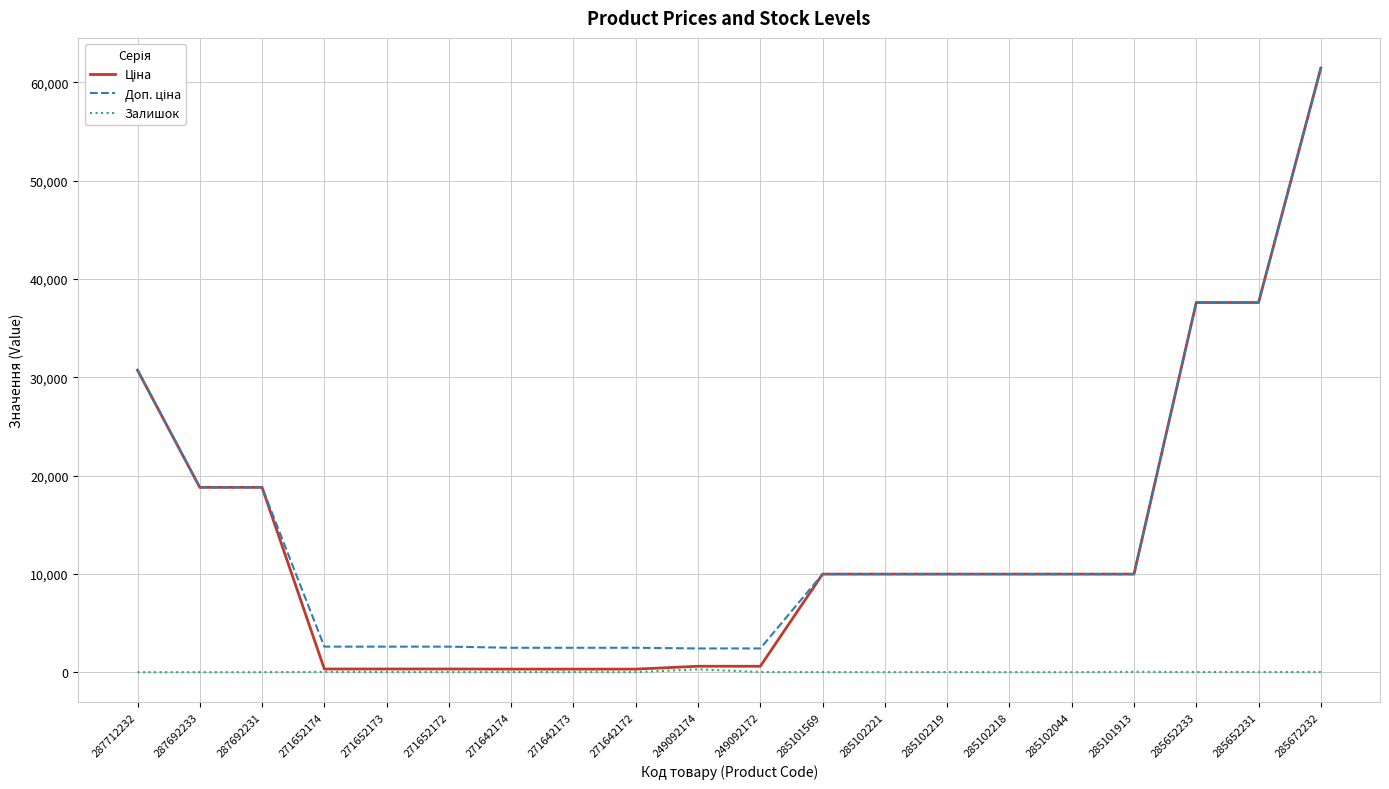

True or false: Залишок has a value of 23.0 at 285652231.

True